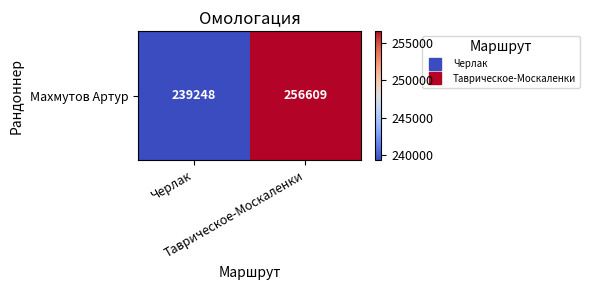

Is it true that the value at Черлак is 239248?

True